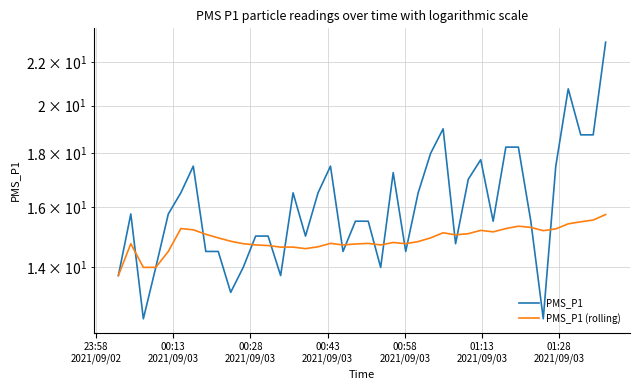

Which series has the largest total across all categories?

PMS_P1